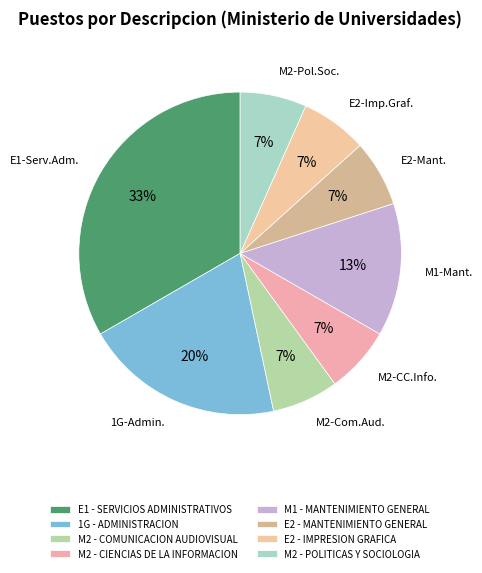

Rank the categories by value from highest to lowest.

E1 - SERVICIOS ADMINISTRATIVOS, 1G - ADMINISTRACION, M1 - MANTENIMIENTO GENERAL, M2 - COMUNICACION AUDIOVISUAL, M2 - CIENCIAS DE LA INFORMACION, E2 - MANTENIMIENTO GENERAL, E2 - IMPRESION GRAFICA, M2 - POLITICAS Y SOCIOLOGIA